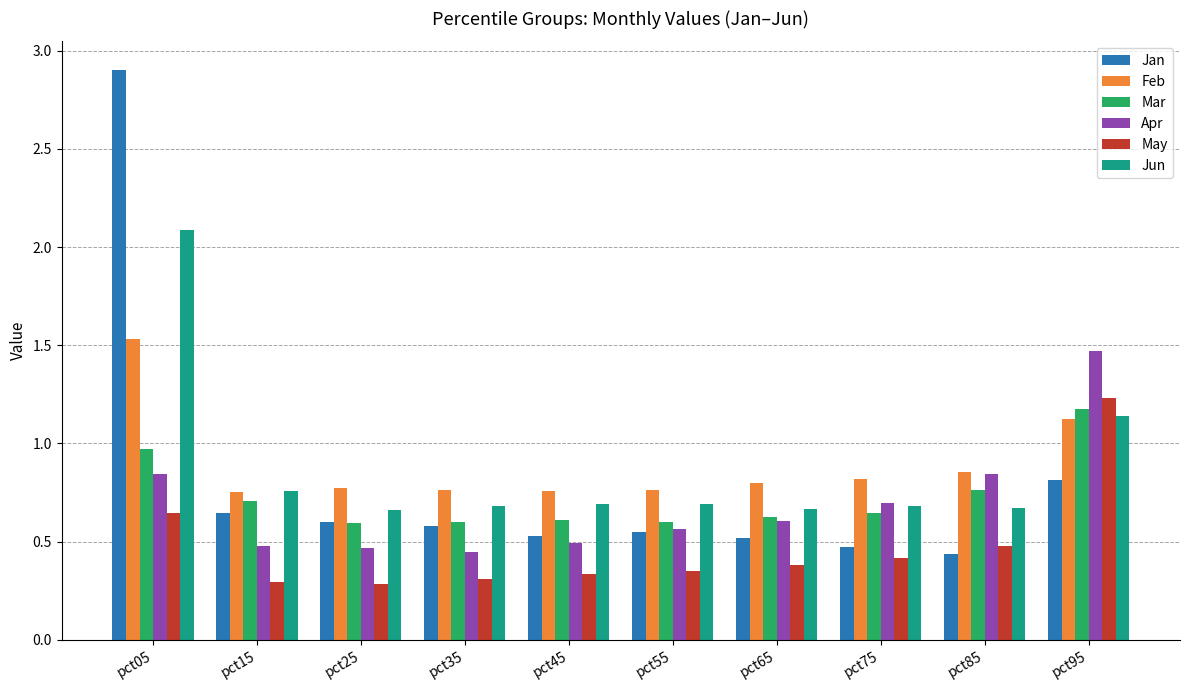

True or false: Jun has a value of 3.4 at pct05.

False